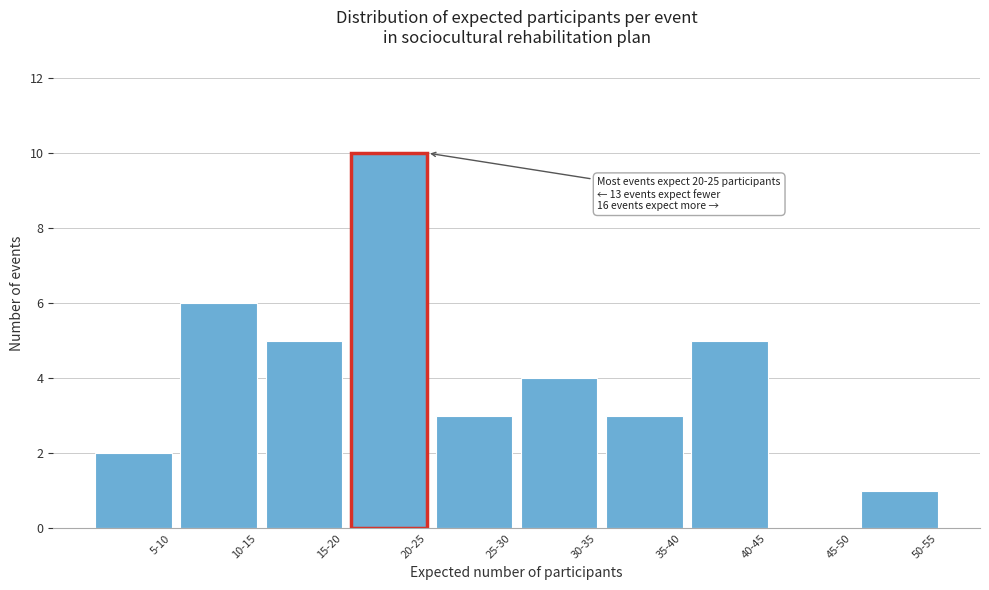

Reading right to left, list all the values displayed in this chart.

50-55=1	45-50=0	40-45=5	35-40=3	30-35=4	25-30=3	20-25=10	15-20=5	10-15=6	5-10=2